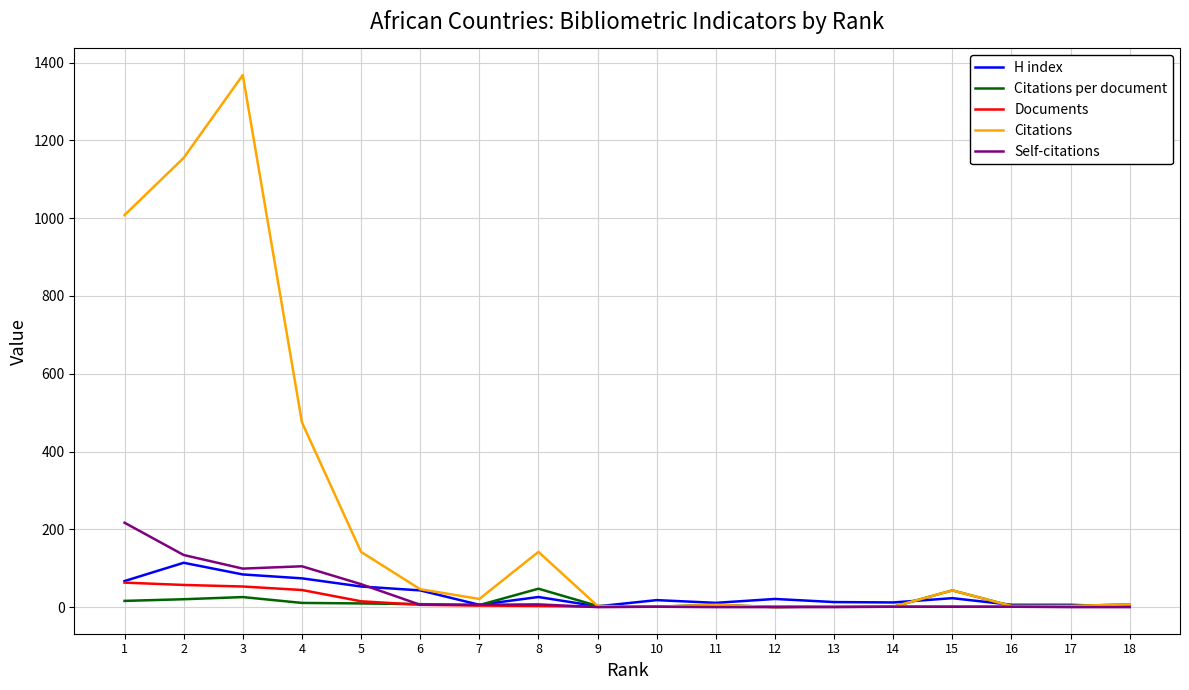

Where is the first local minimum for Citations?

7